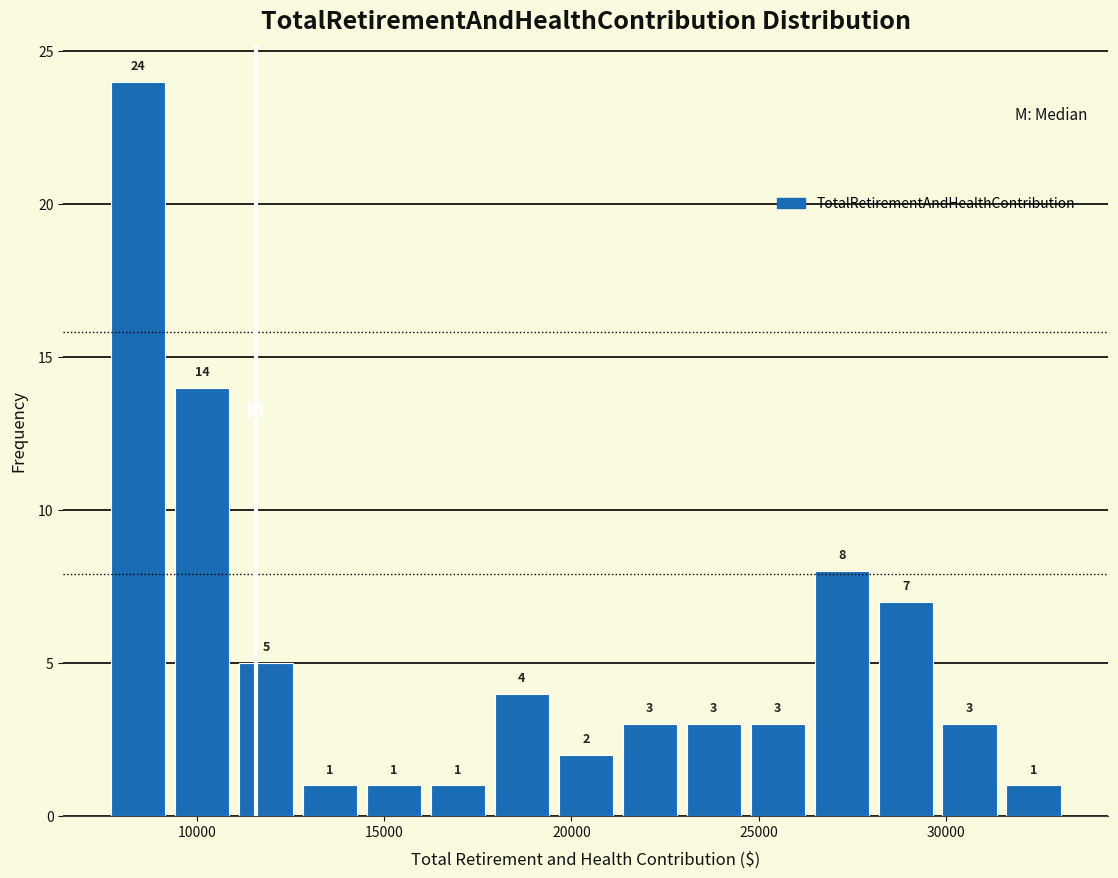

Read against the x-axis, roughly where is the centre of the tallest bar?

8500